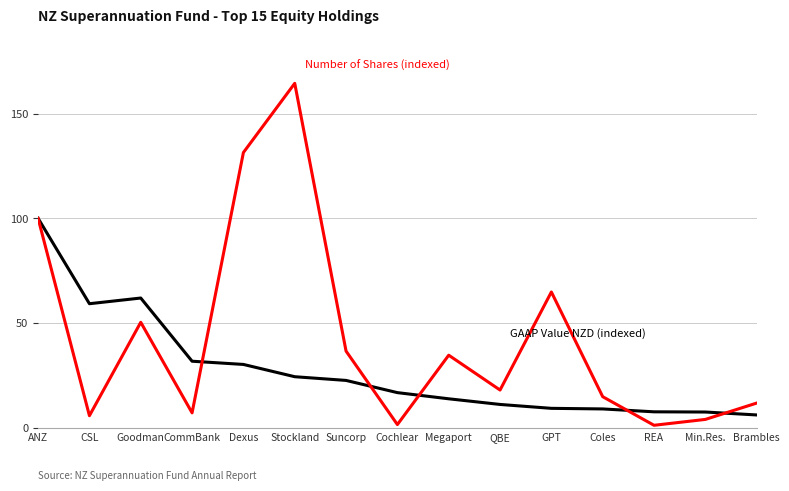

What is the total value across all series at ANZ?

200.0